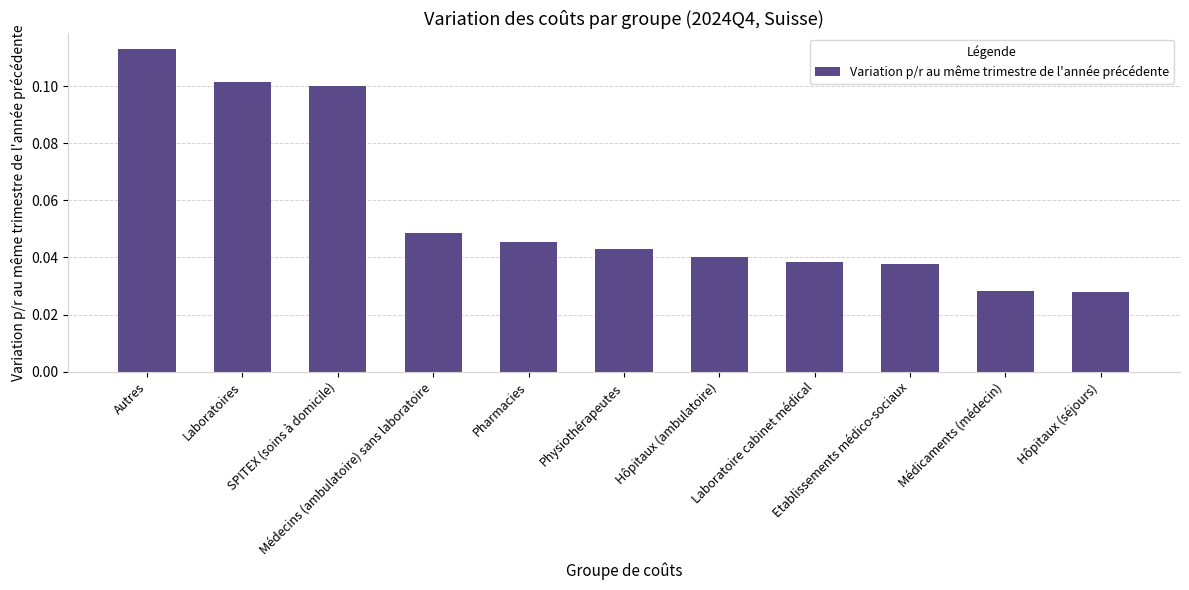

What is the sum of all values?

0.6